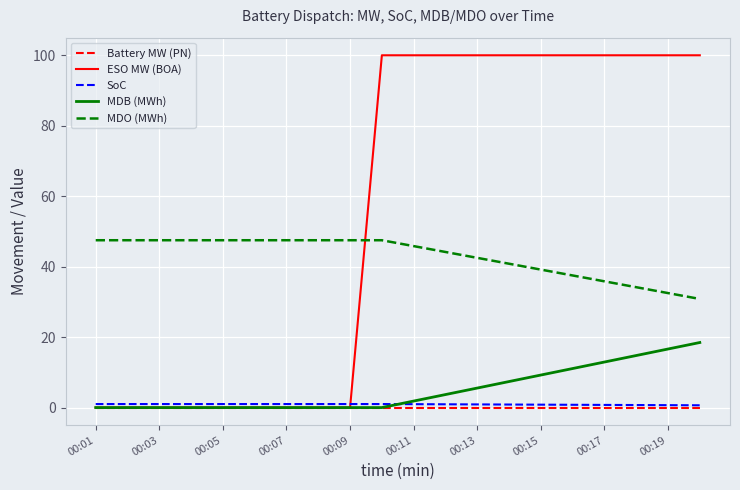

Which series has the largest total across all categories?

ESO MW (BOA)